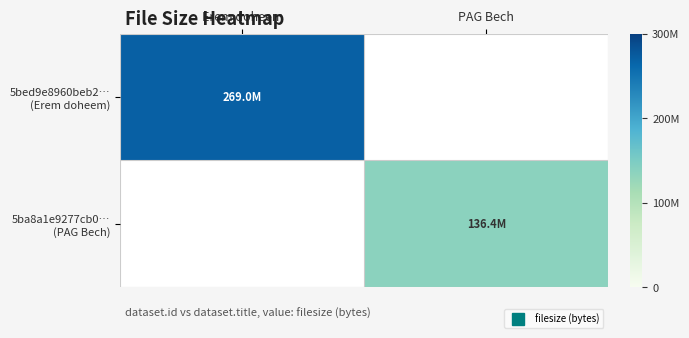

Rank the series by their maximum value, from highest to lowest.

5bed9e8960beb2… (Erem doheem), 5ba8a1e9277cb0… (PAG Bech)